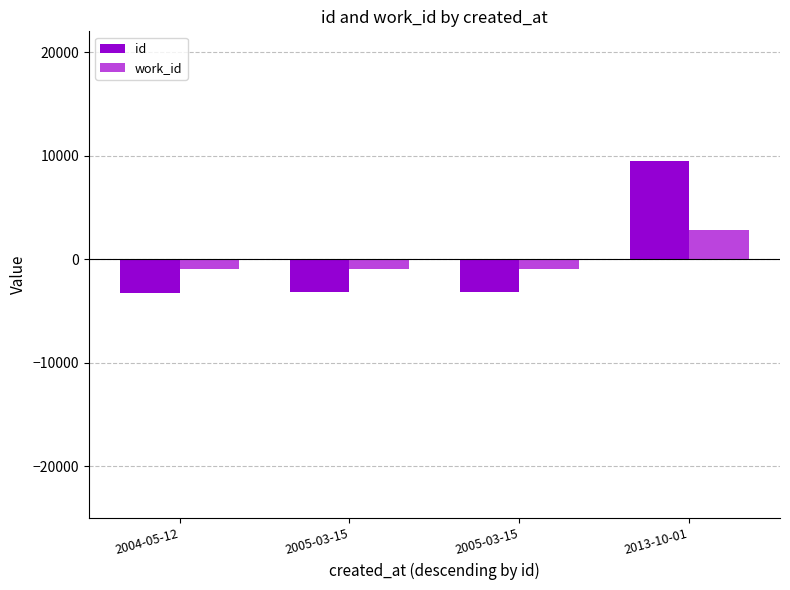

Are the bars grouped side by side (vs. stacked)?

Yes